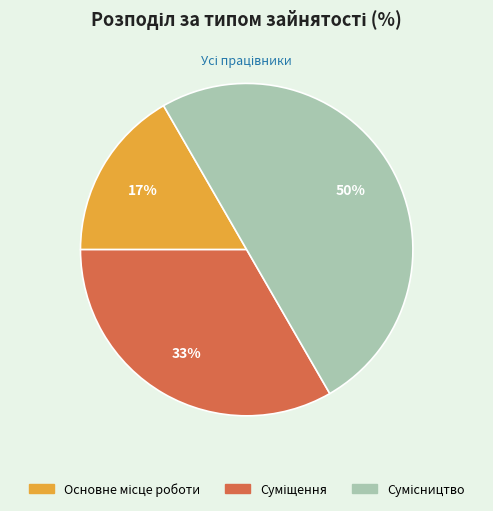

Count the number of slices in the pie.

3